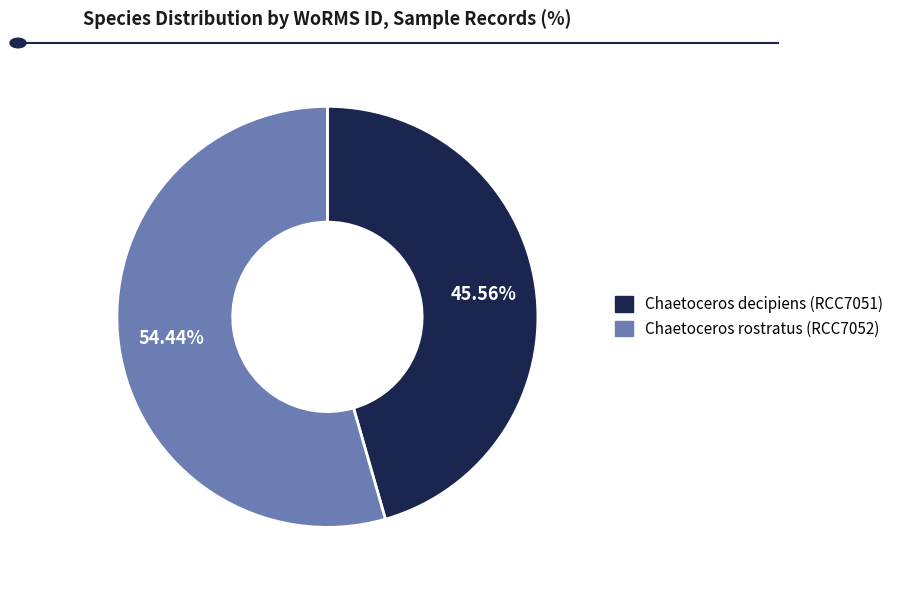

Rank the categories by value from highest to lowest.

Chaetoceros rostratus (RCC7052), Chaetoceros decipiens (RCC7051)